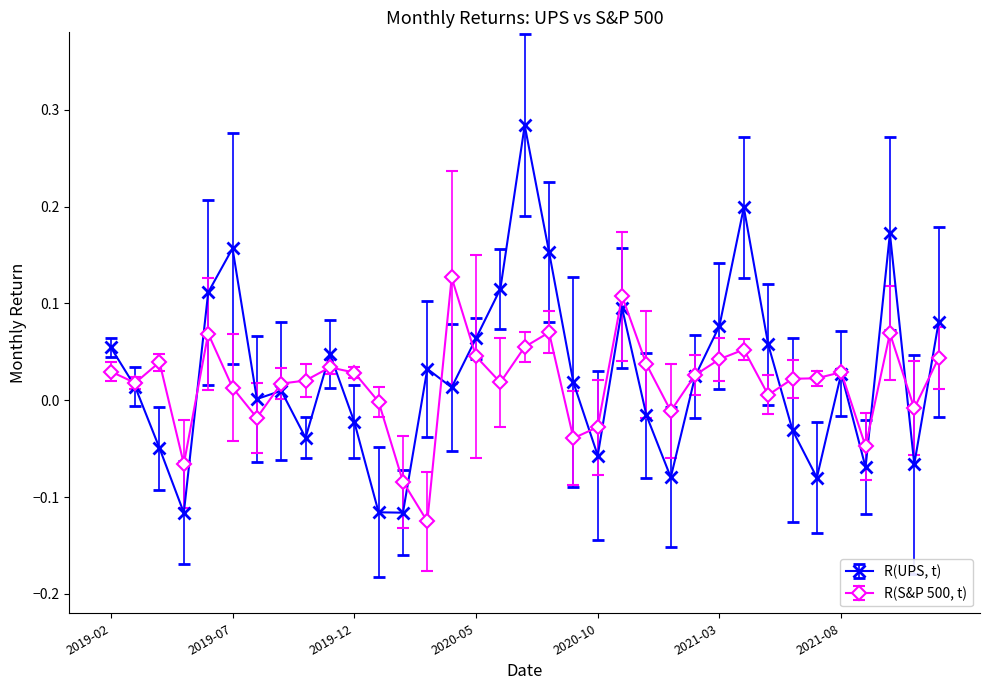

Which series has the widest spread of values?

R(UPS, t)